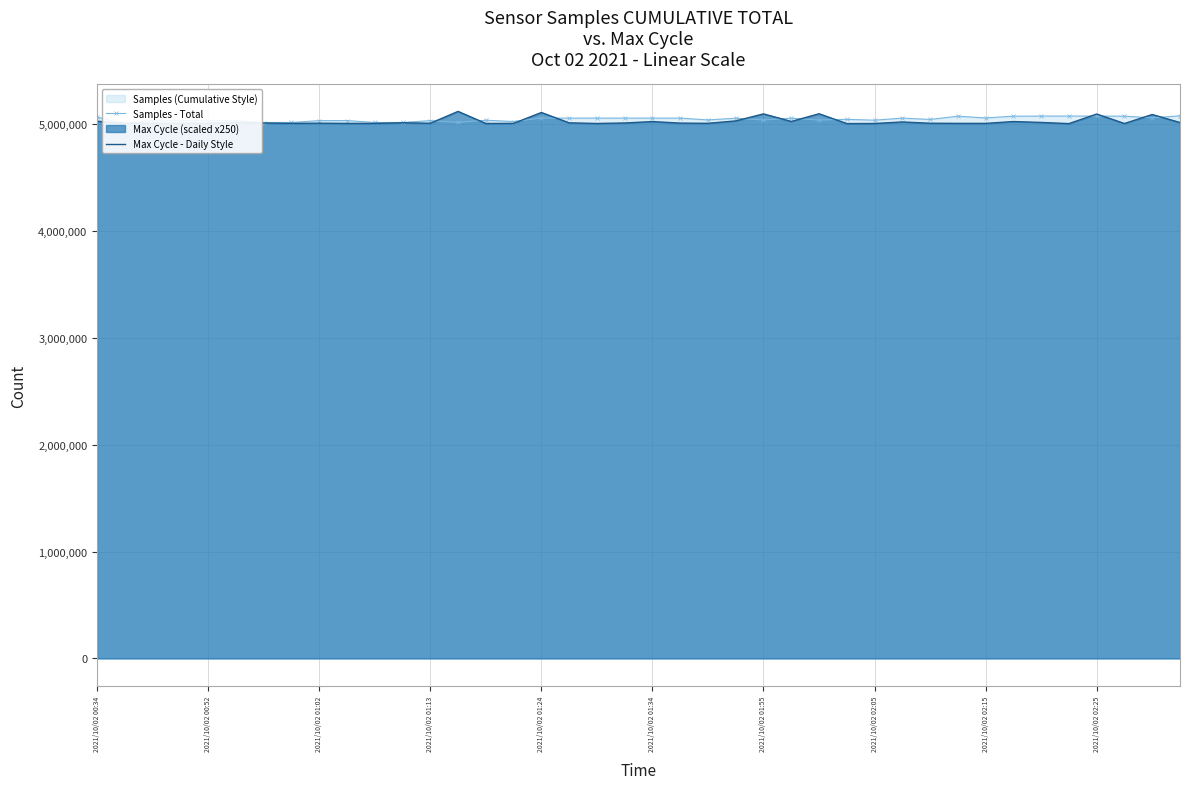

How many data points in Samples - Total are less than 5044768?

20